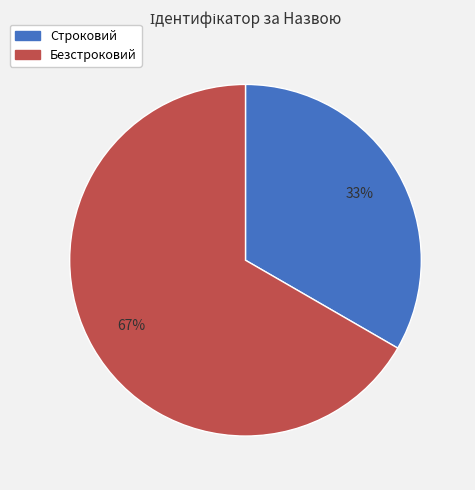

Count the number of slices in the pie.

2